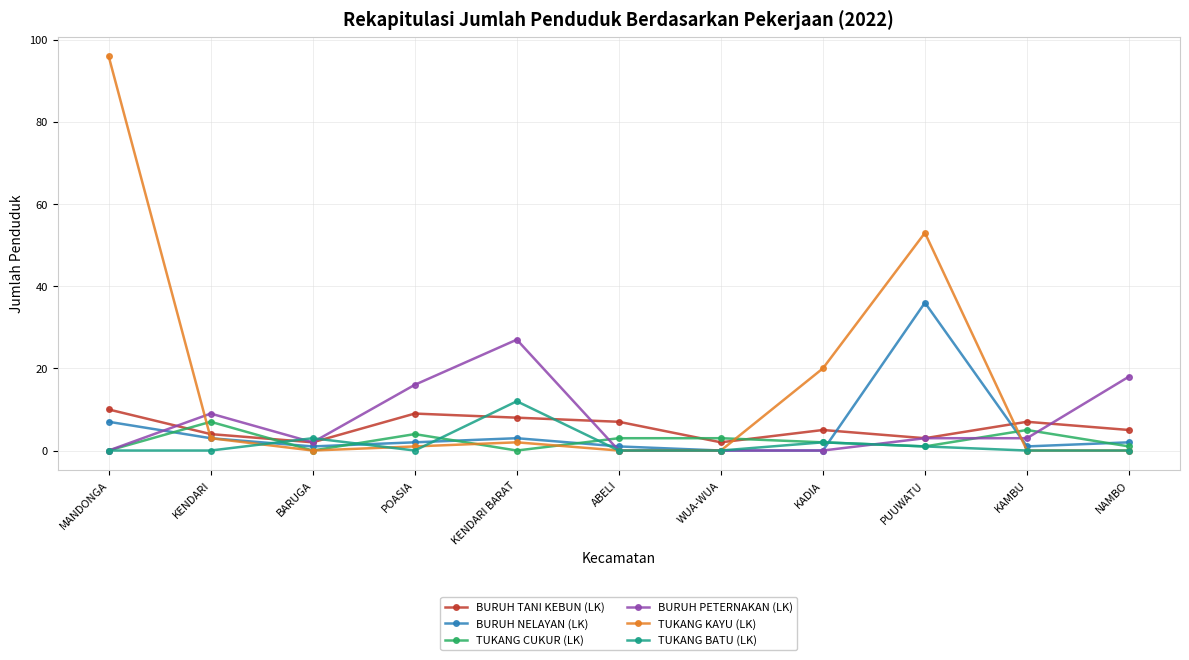

What position from the left is KENDARI BARAT?

5